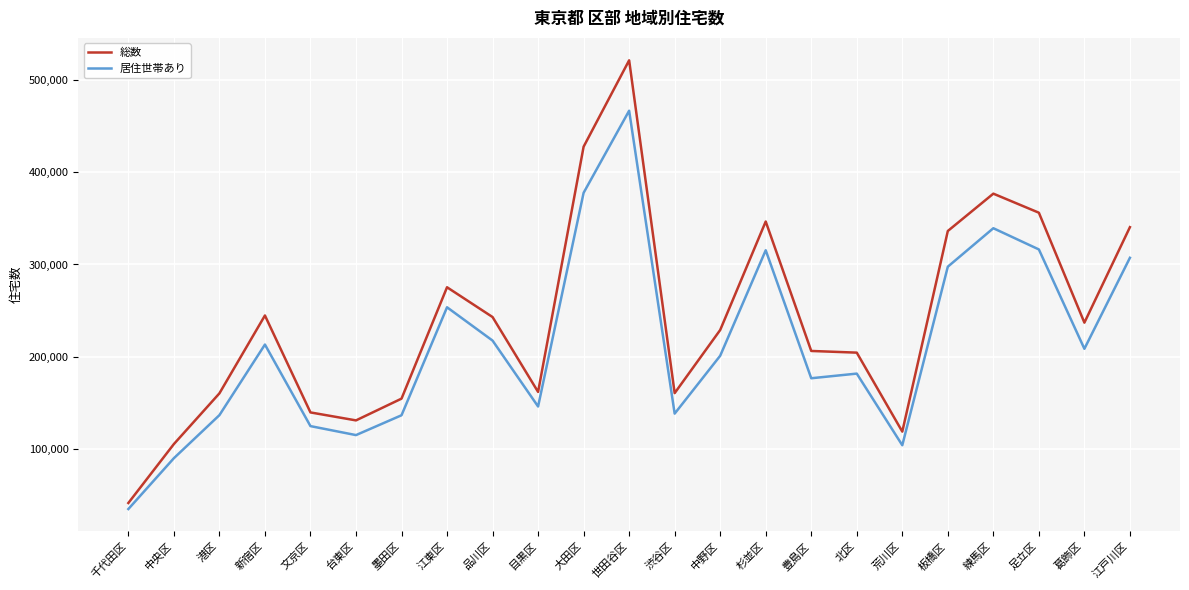

Which series has the largest total across all categories?

総数